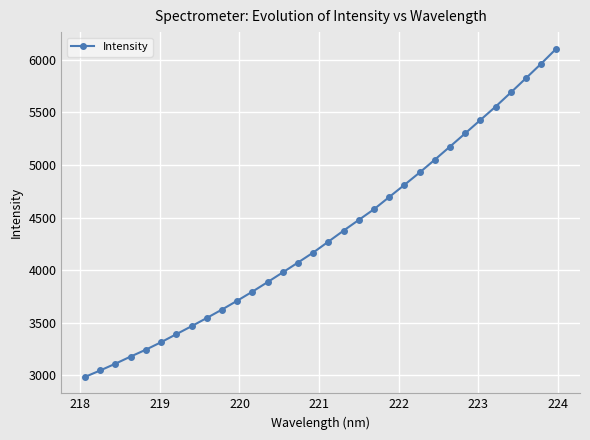

What is the difference between the second highest and minimum values?

2978.1